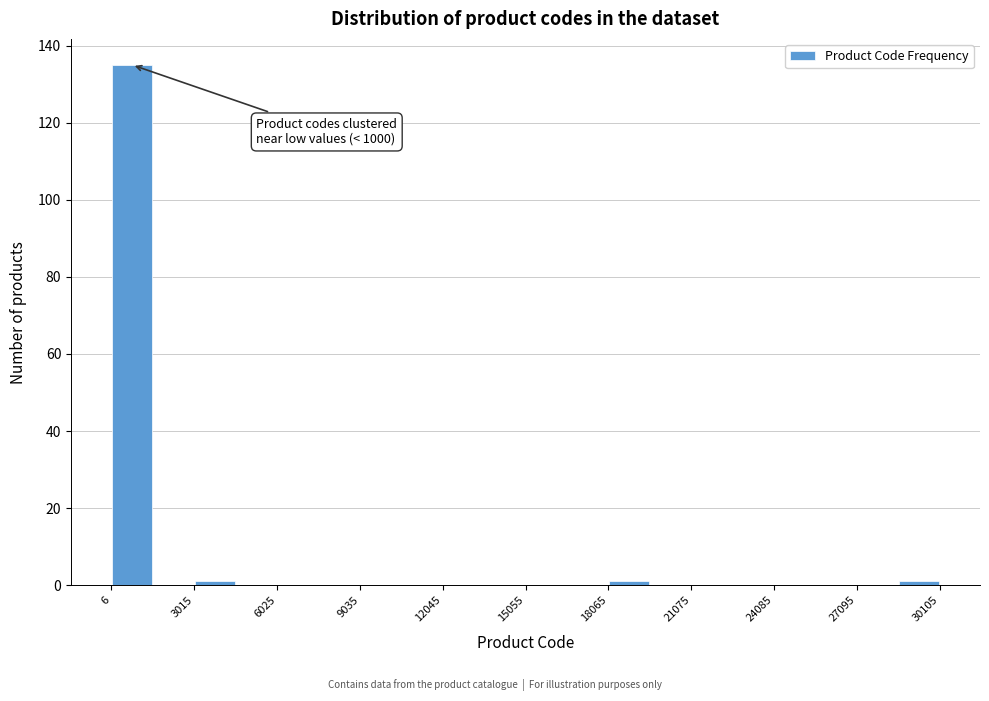

Read against the x-axis, roughly where is the centre of the tallest bar?

1000